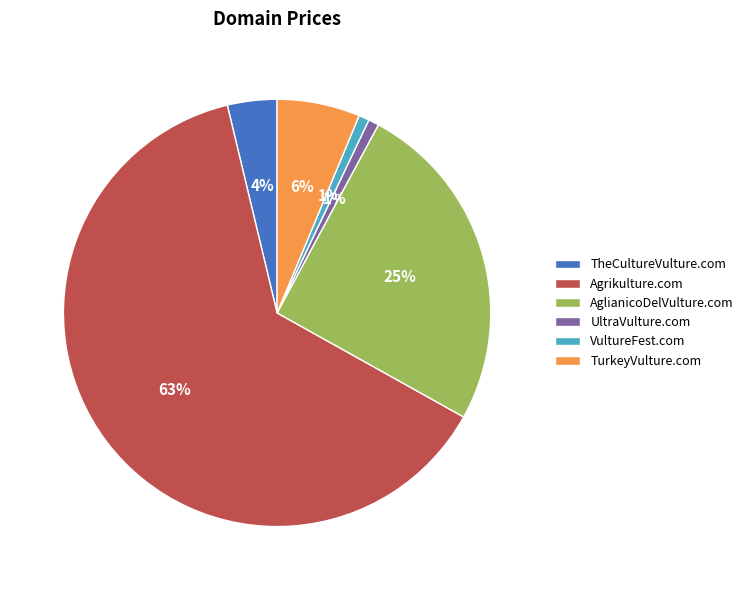

Which has a higher value, AglianicoDelVulture.com or UltraVulture.com?

AglianicoDelVulture.com